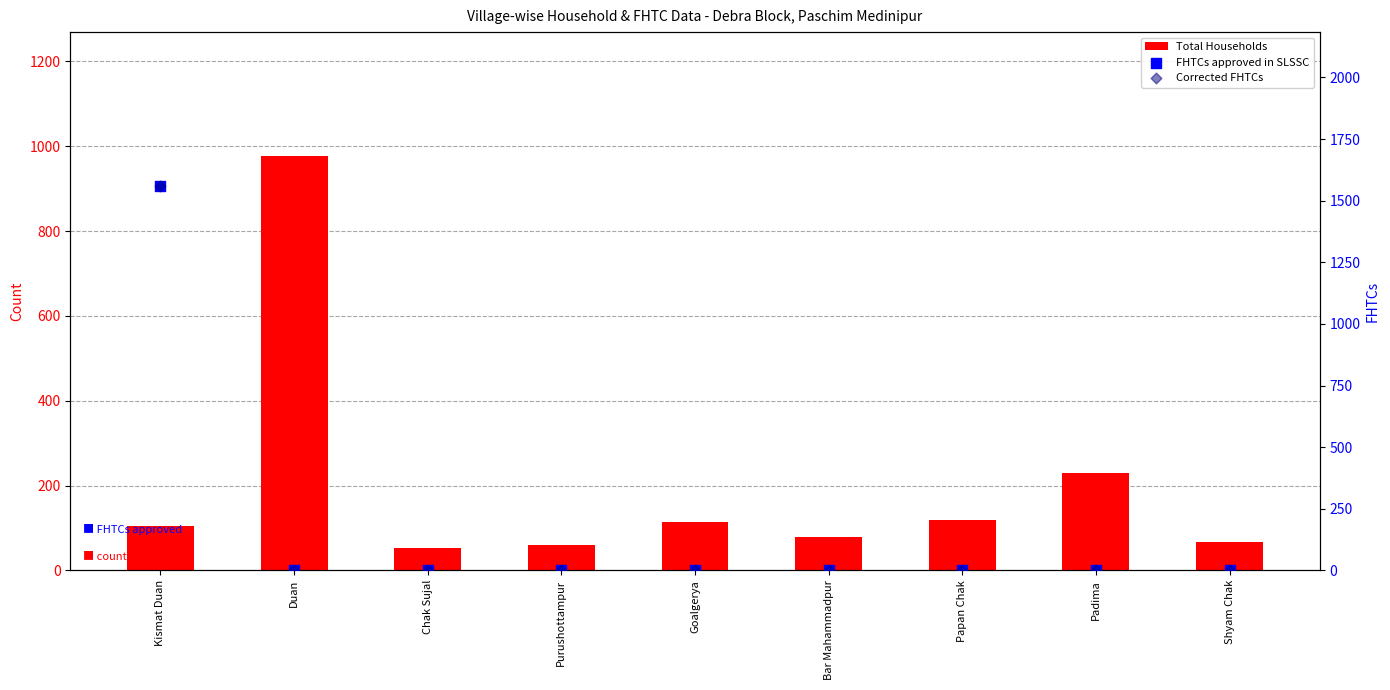

Which series reaches the maximum Y coordinate?

FHTCs approved in SLSSC